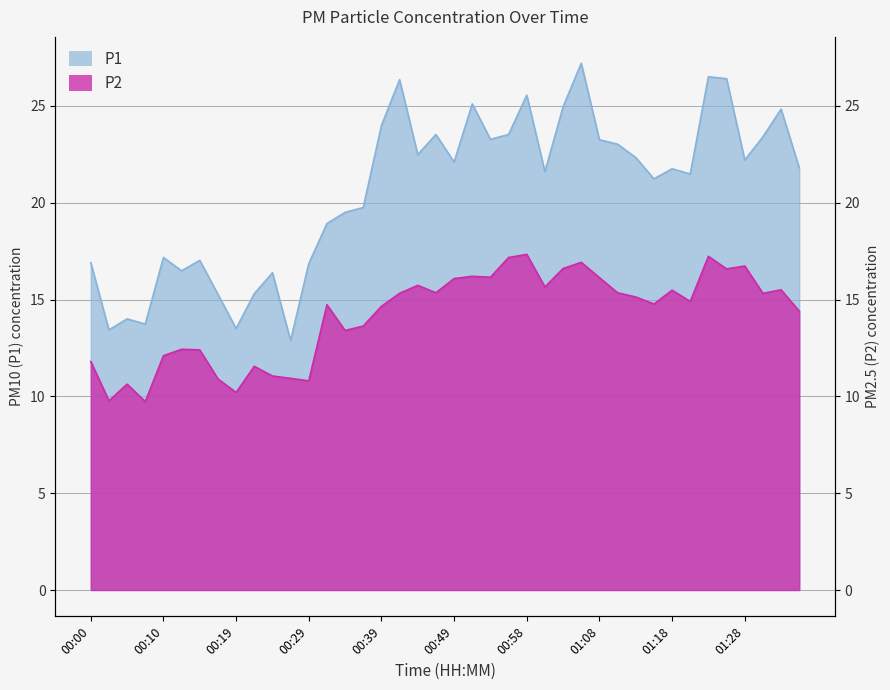

Rank the series by their average value, from highest to lowest.

P1, P2